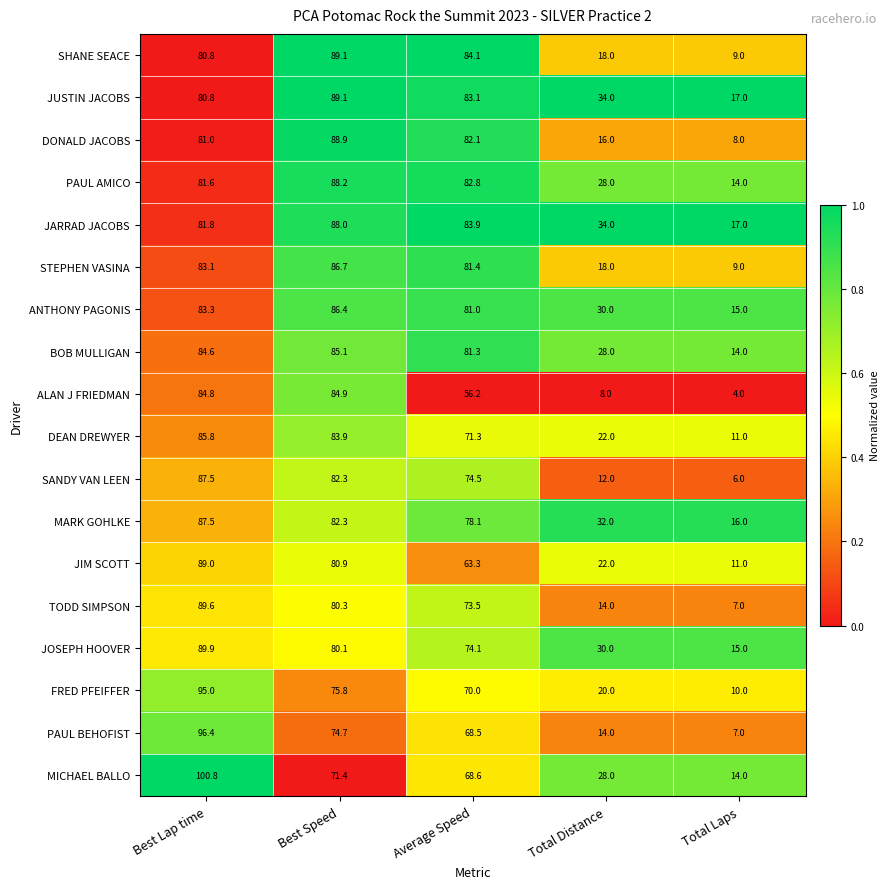

What is the difference between the highest and lowest values at Best Lap time?

20.0